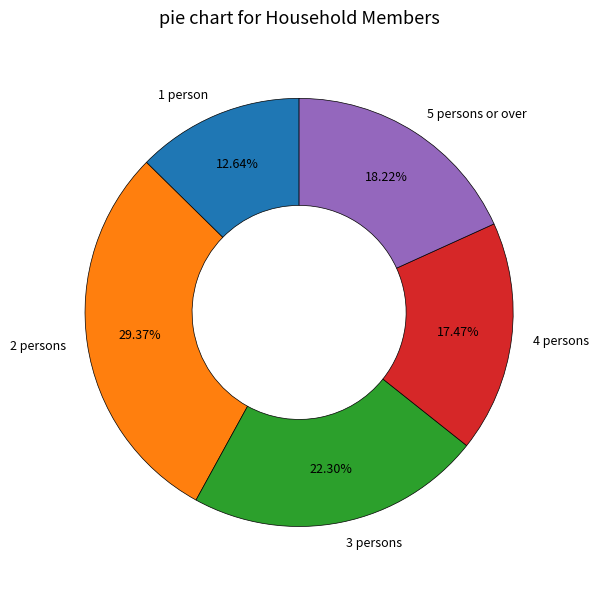

Which has a higher value, 5 persons or over or 3 persons?

3 persons